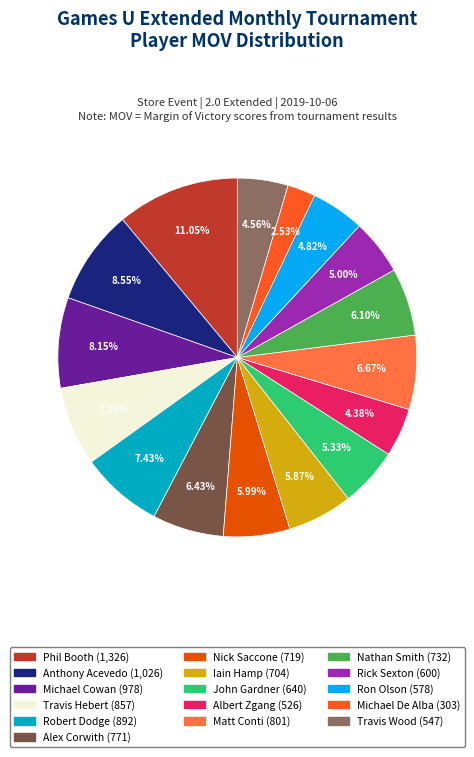

To the nearest percent, what portion does Iain Hamp represent?

6%